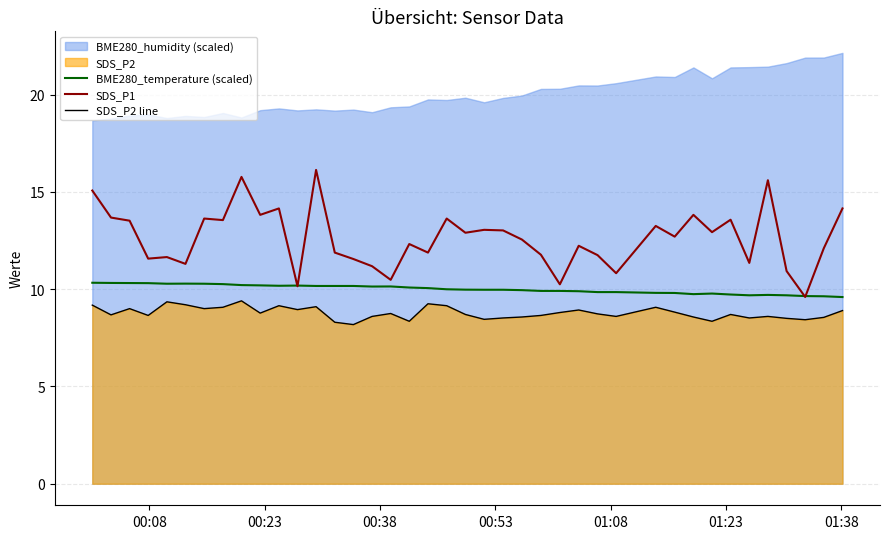

True or false: SDS_P2 line and SDS_P1 intersect in this chart.

False